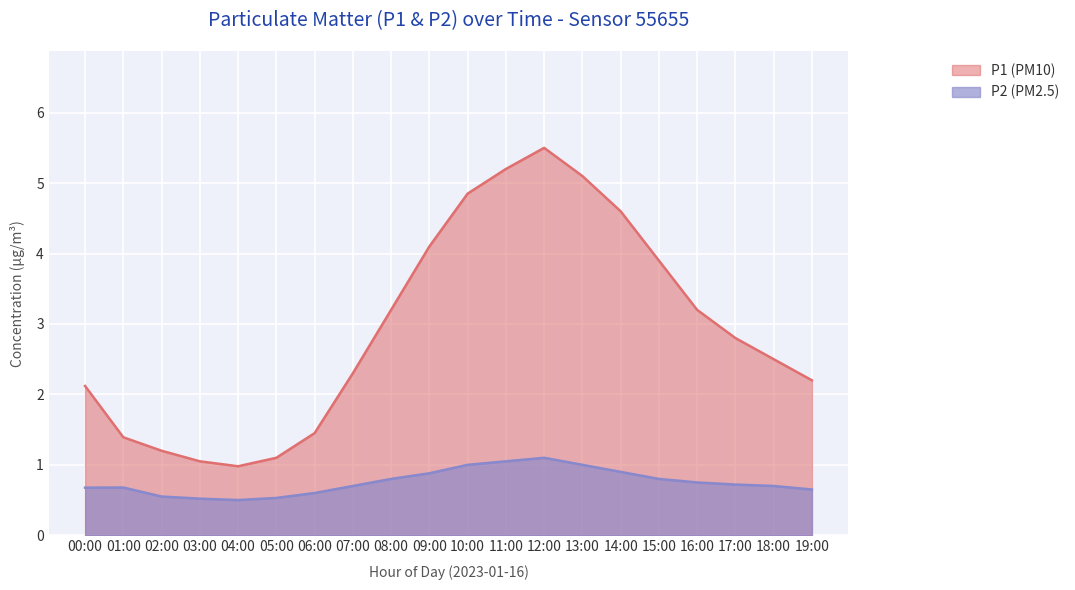

What is the difference between the highest and lowest values at 10:00?

3.8